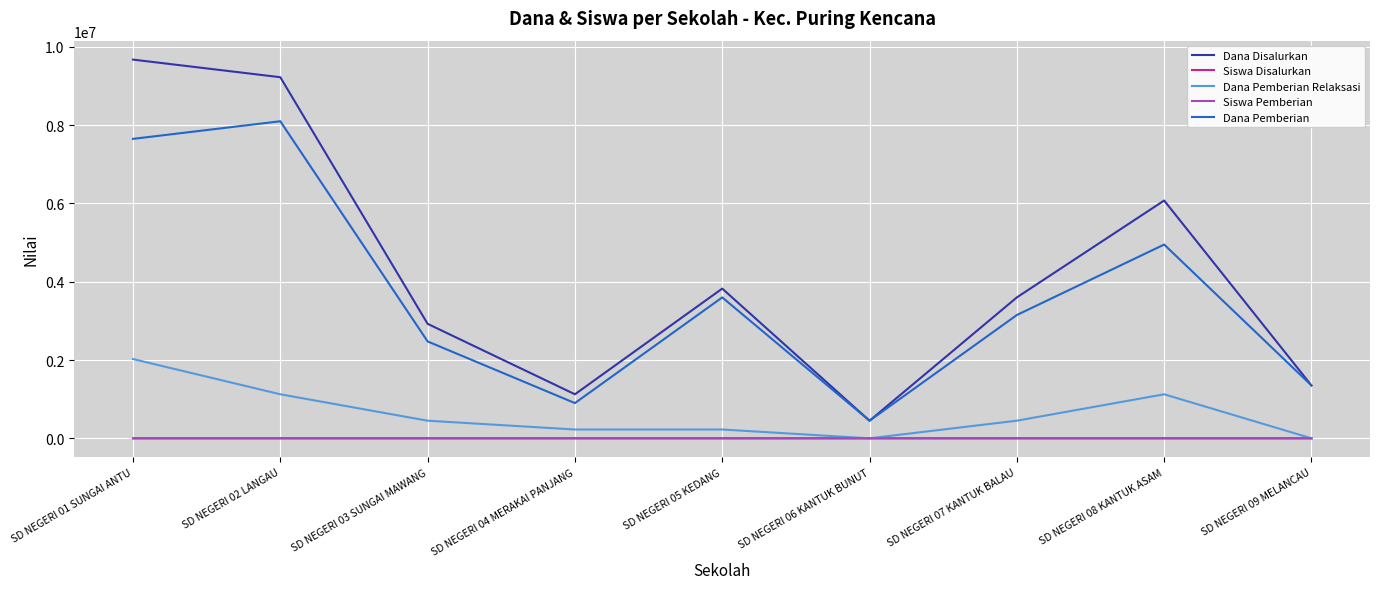

Which series has the largest total across all categories?

Dana Disalurkan